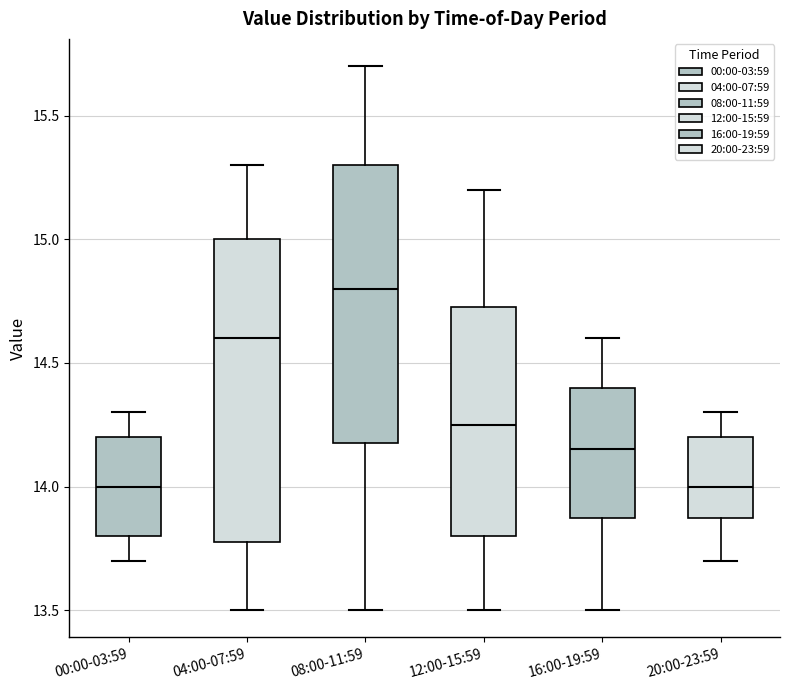

Which box is the tallest, from its lower edge to its upper edge?

04:00-07:59